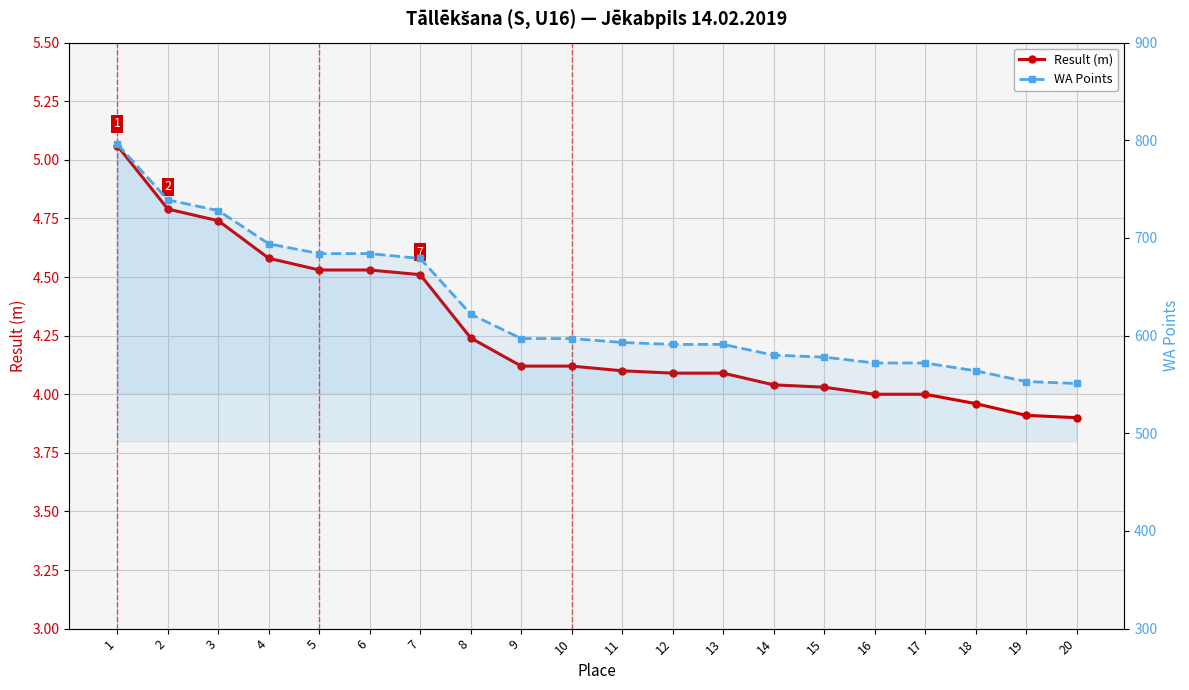

What is the difference between the highest and lowest values at 20?

547.1